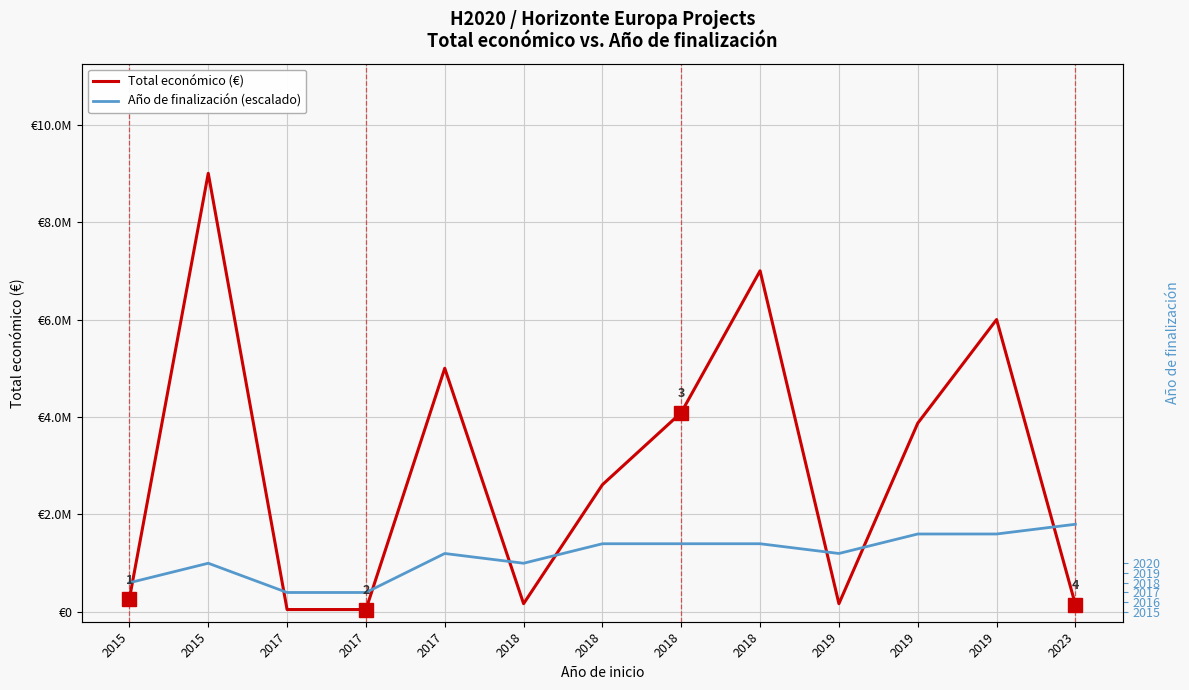

The value of Año de finalización (escalado) at 2018 is 1400000. True or false?

True